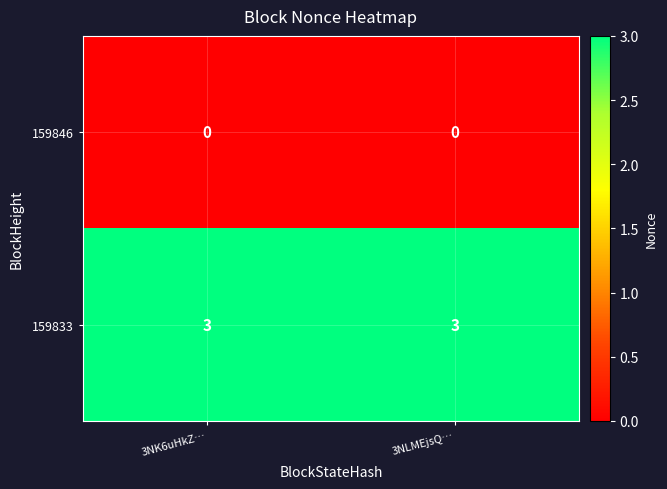

What is the total value across all series at 3NK6uHkZ…?

3